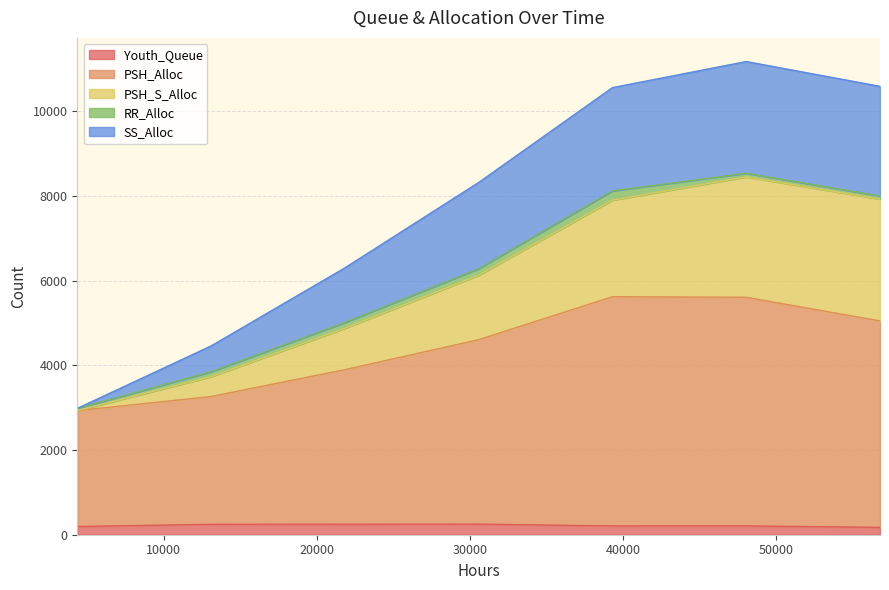

Where does the Youth_Queue series first go above 208?

13104